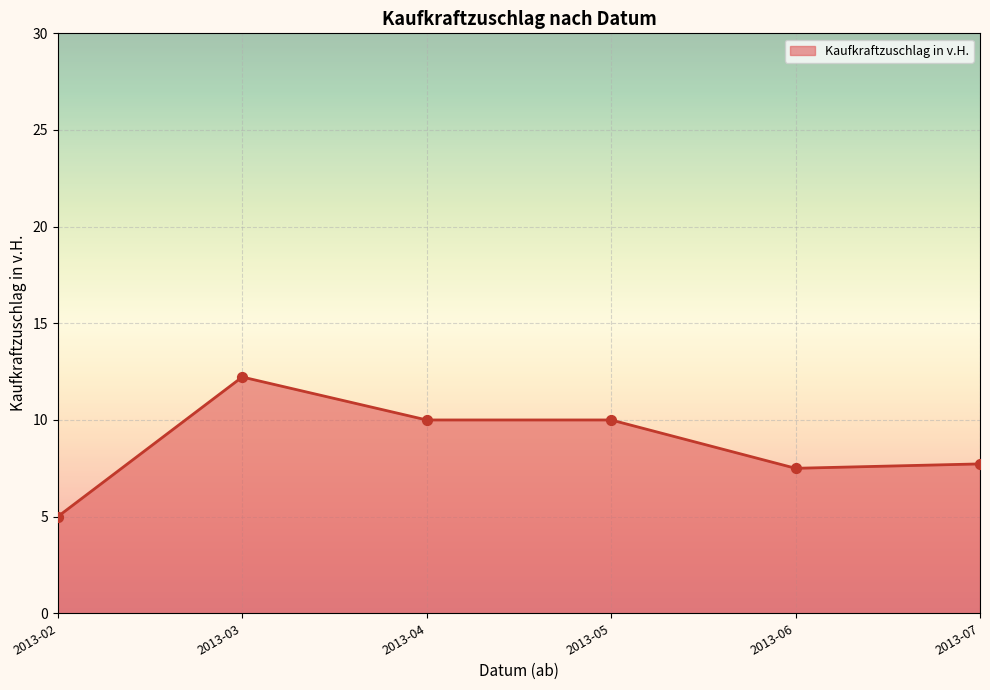

Which has a higher value, 2013-06 or 2013-05?

2013-05